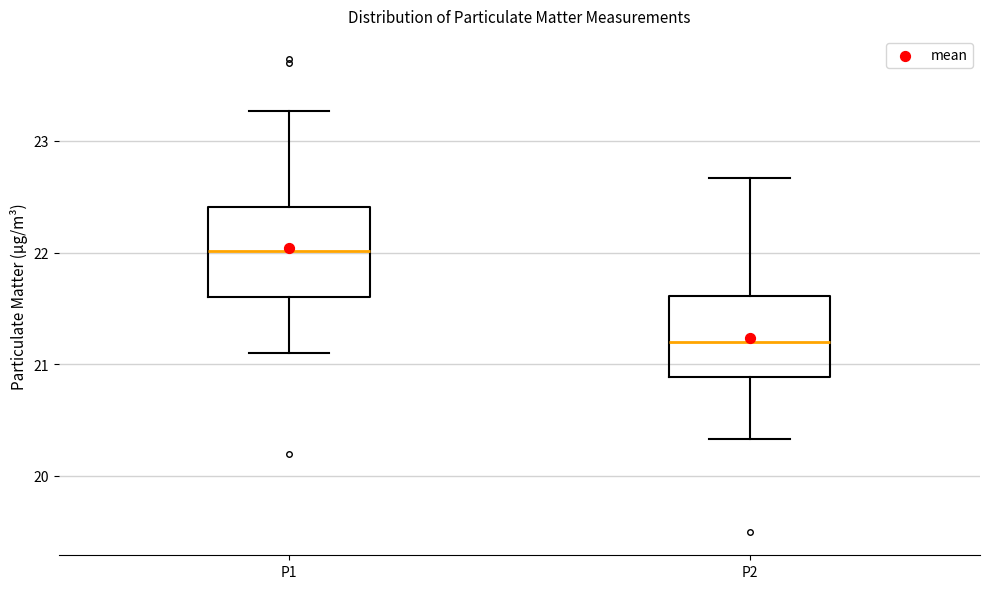

Where does the upper whisker of the box for P2 end on the y-axis? The values are not printed on the chart, so give them approximately, as read against the axis.

22.7